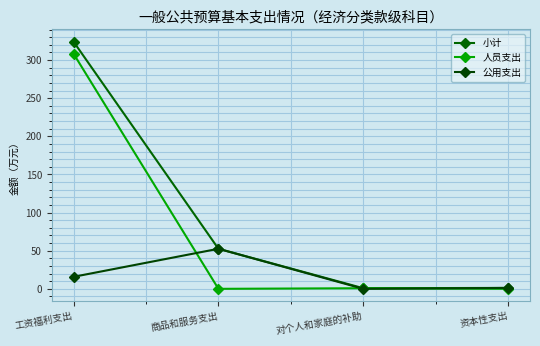

What is the difference between the maximum and minimum values in the 人员支出 series?

308.5